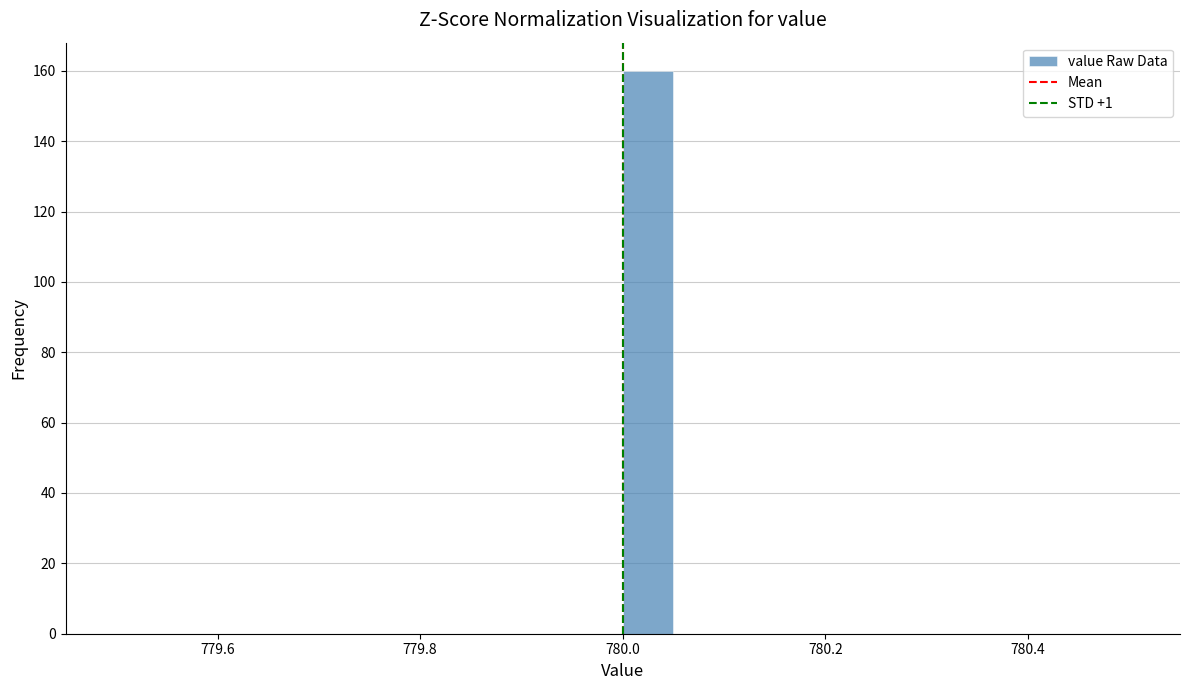

Read against the x-axis, roughly where is the centre of the tallest bar?

780.02